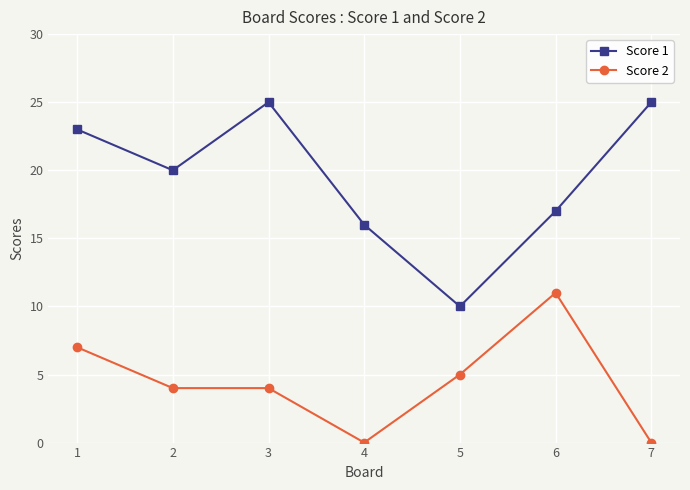

How many lines are shown in the chart?

2